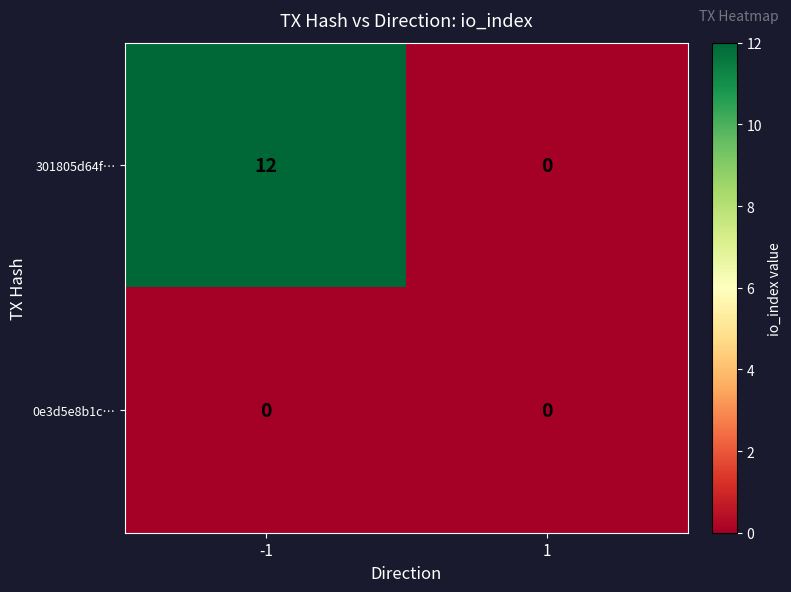

Which series changed the most between -1 and 1?

301805d64f…